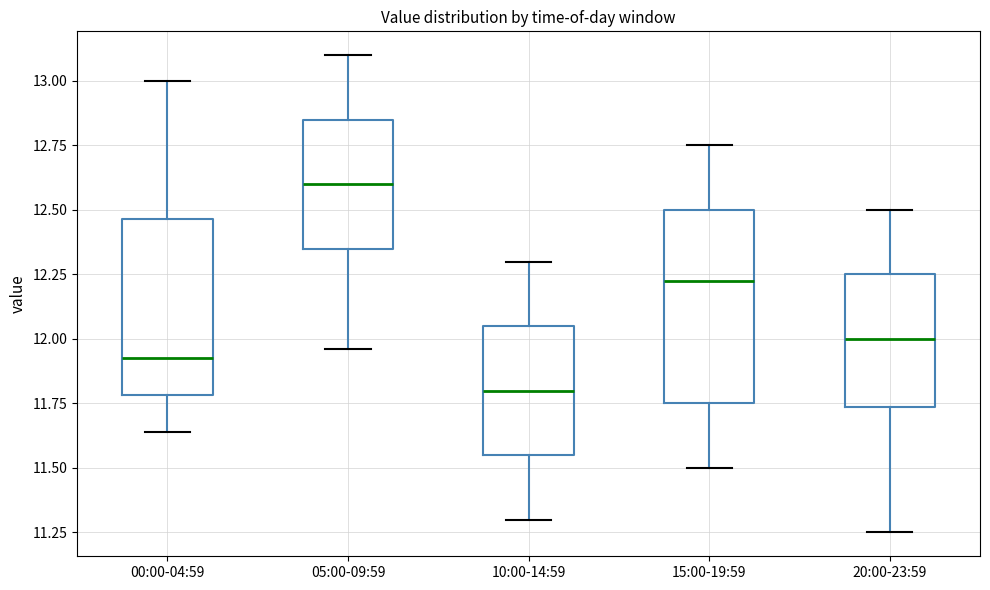

Where does the upper whisker of the box for 15:00-19:59 end on the y-axis? The values are not printed on the chart, so give them approximately, as read against the axis.

12.75